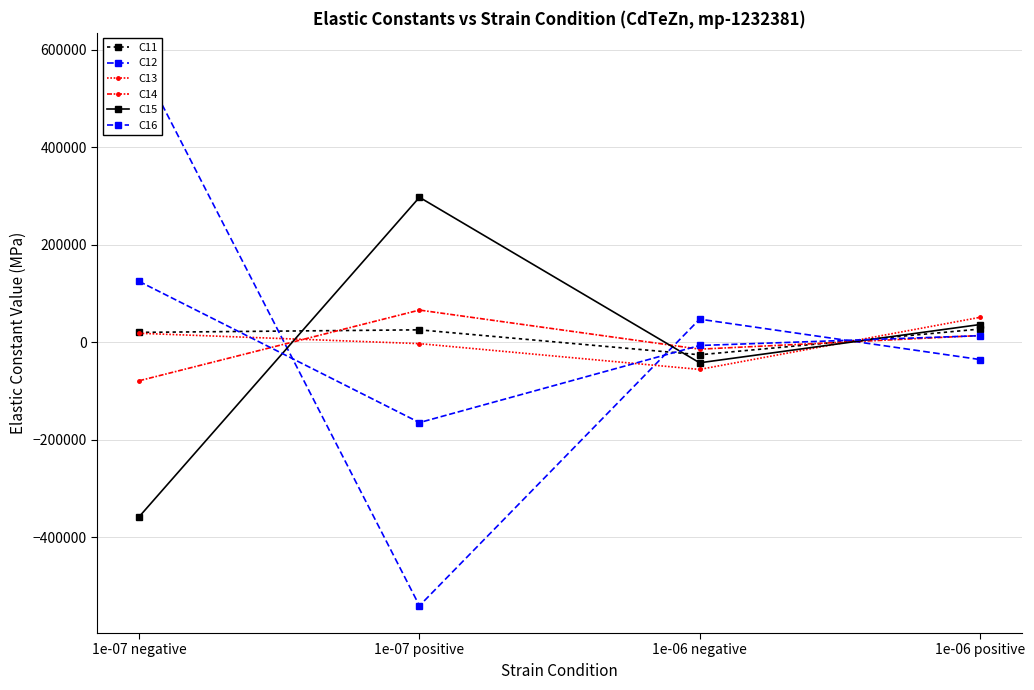

The value of C16 at 1e-07 positive is -66307.8. True or false?

False